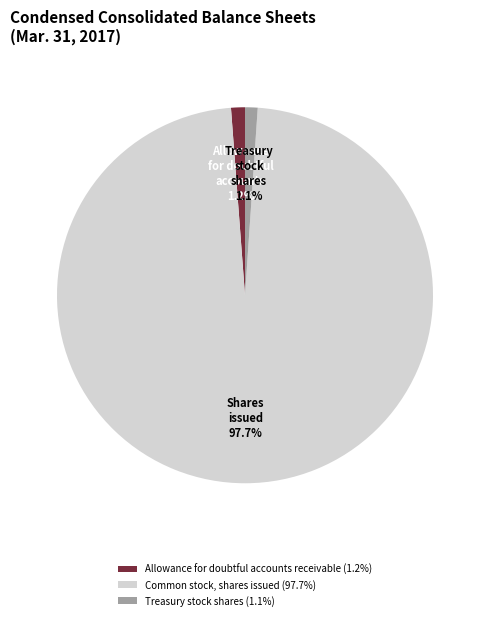

Does Common stock, shares issued represent more than half of the total?

Yes